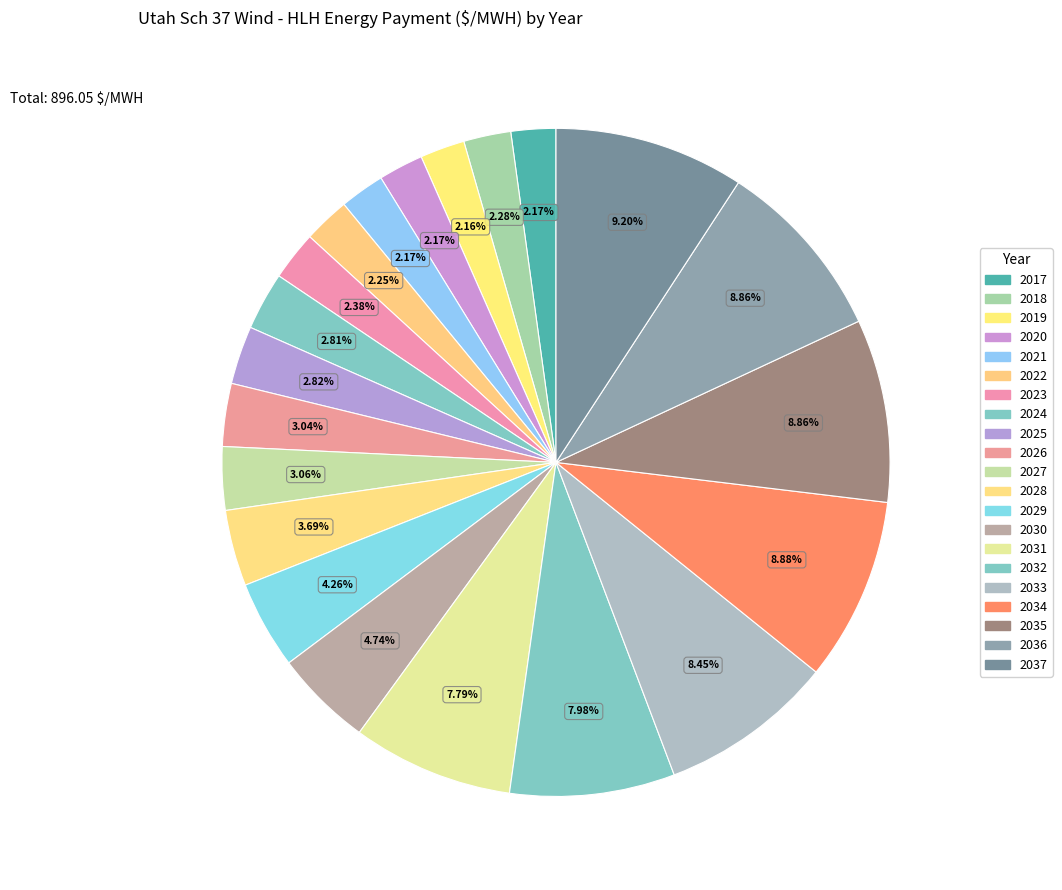

Is it true that 2029 is 4% of the pie?

True